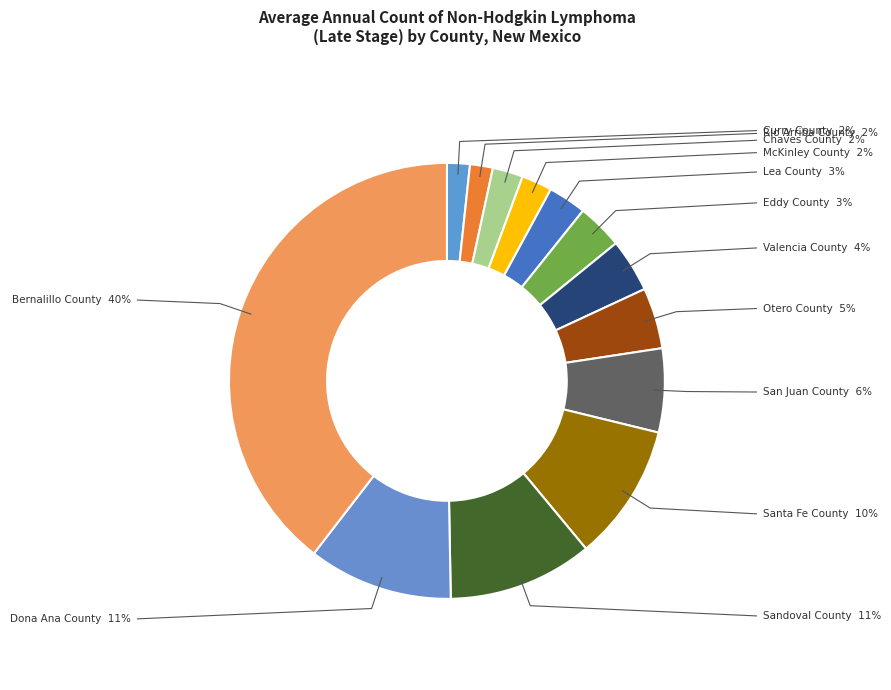

What percentage is the Santa Fe County slice, to the nearest percent?

10%